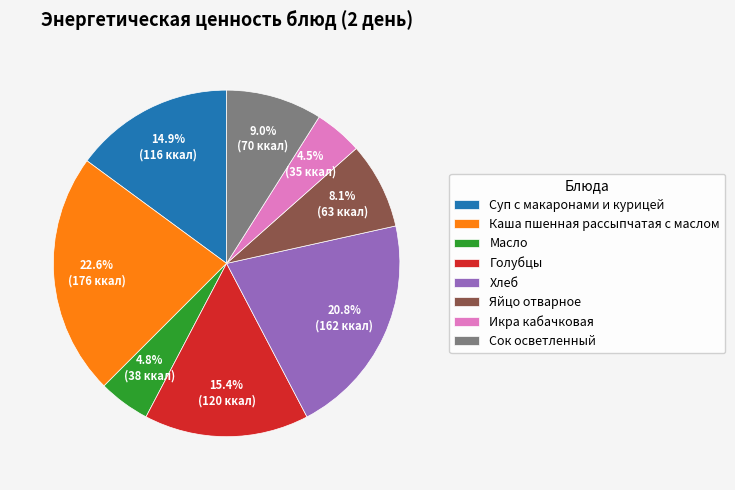

Approximately how many times larger is the value at Масло compared to Яйцо отварное?

0.6